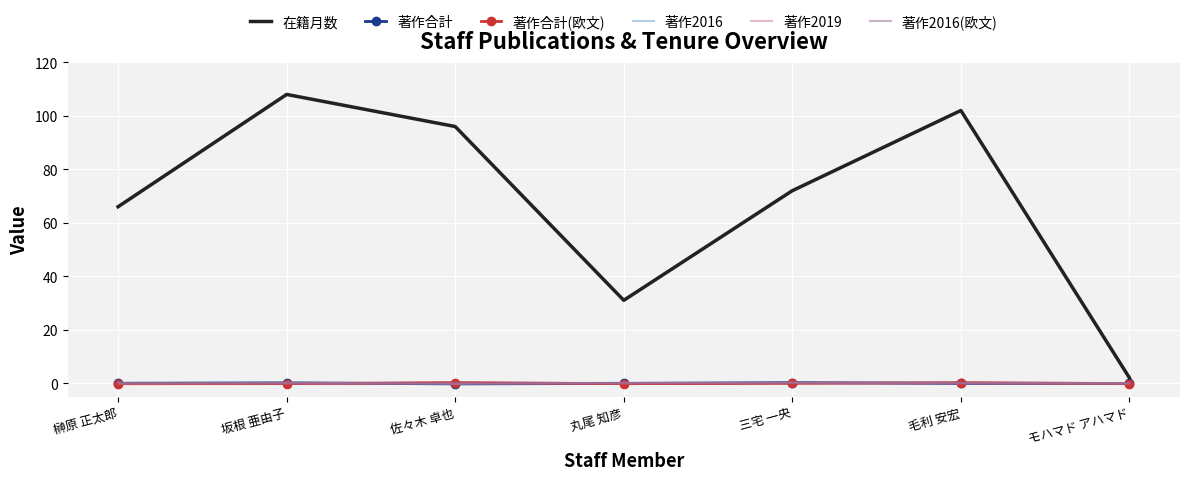

How many values in the 在籍月数 series are below 72?

3